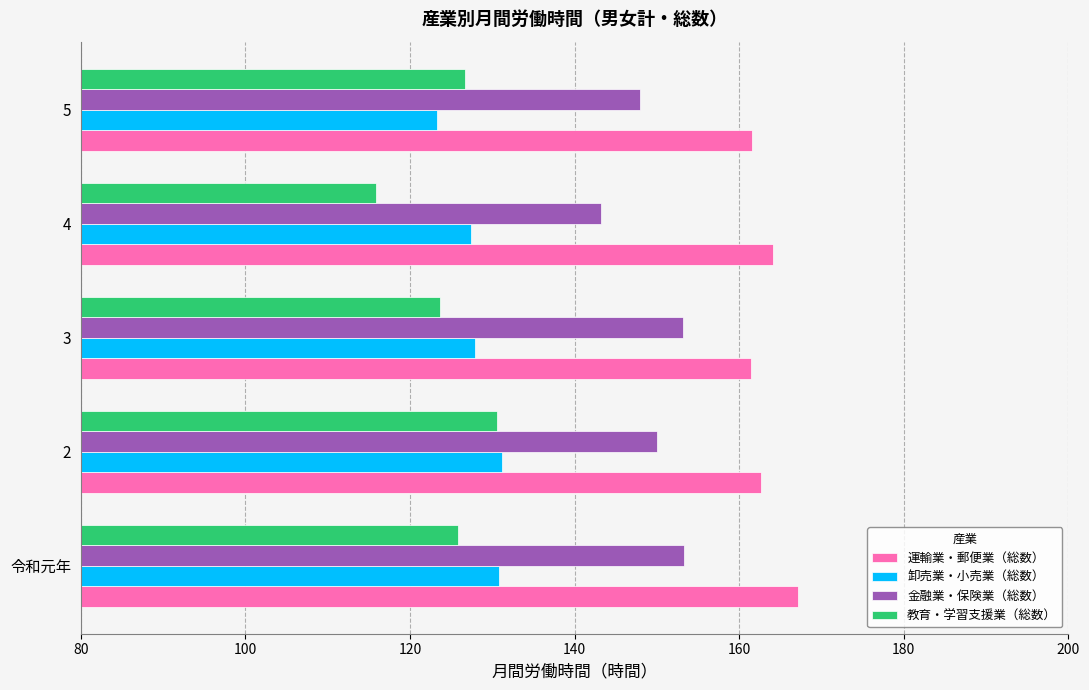

What is the spread (max minus min) of values at 令和元年?

41.3